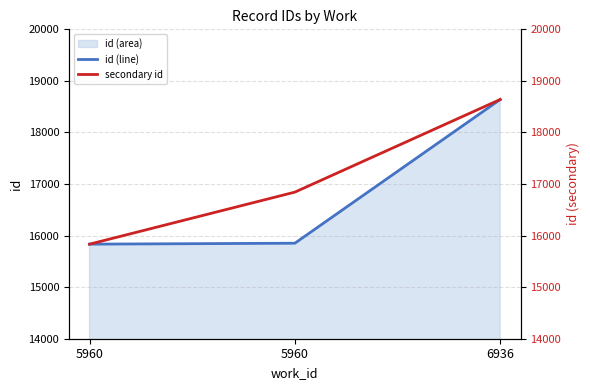

Reading left to right, list all the values displayed in this chart.

id (line): 5960=15834	5960=15852	6936=18639
secondary id: 5960=15834	5960=16843	6936=18639